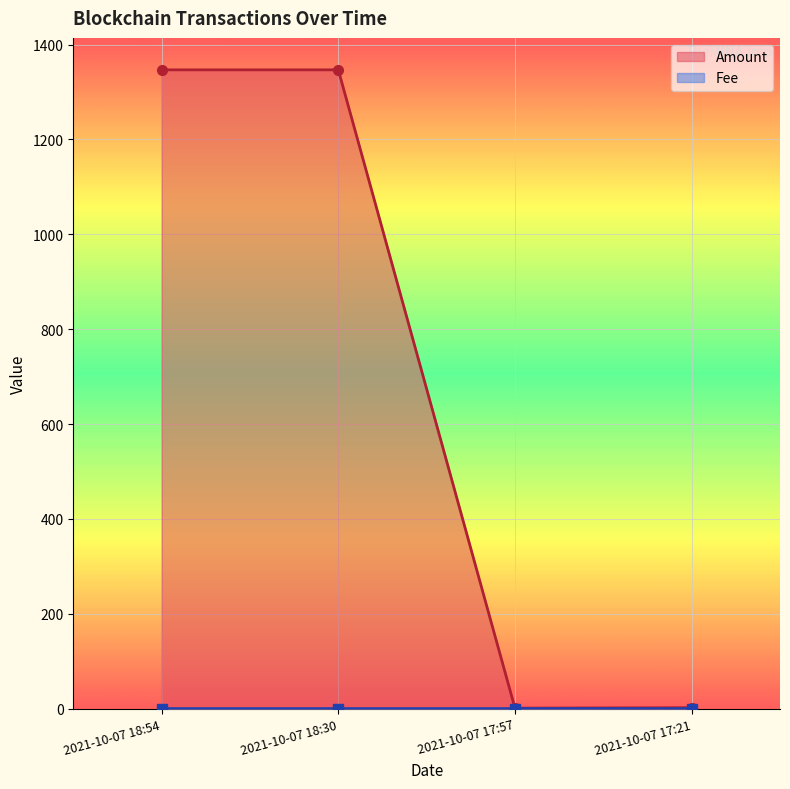

How many interior local peaks does the Fee series have?

1